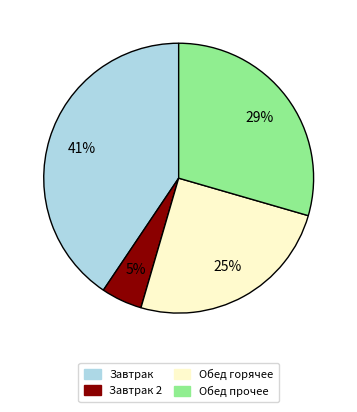

To the nearest percent, what is the difference between the Обед горячее and Завтрак 2 slice percentages?

20%